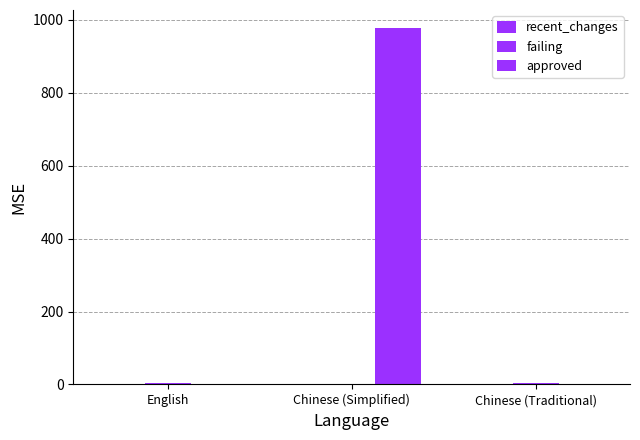

Are the bars horizontal?

No